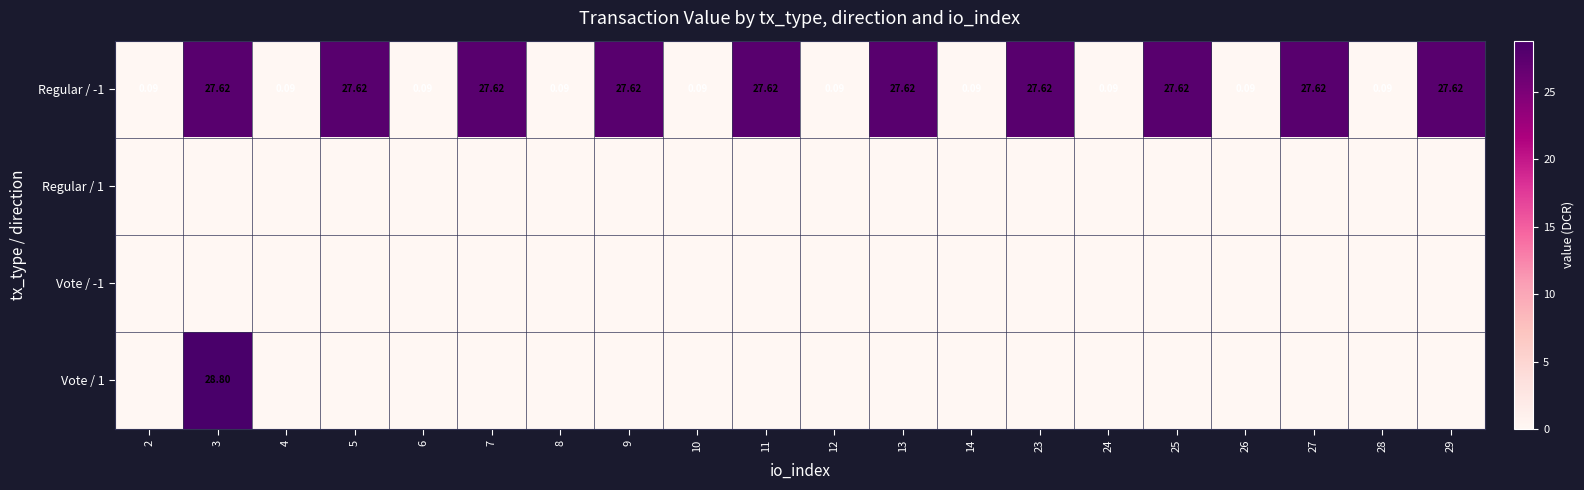

At which category does the chart reach its peak across all series?

3